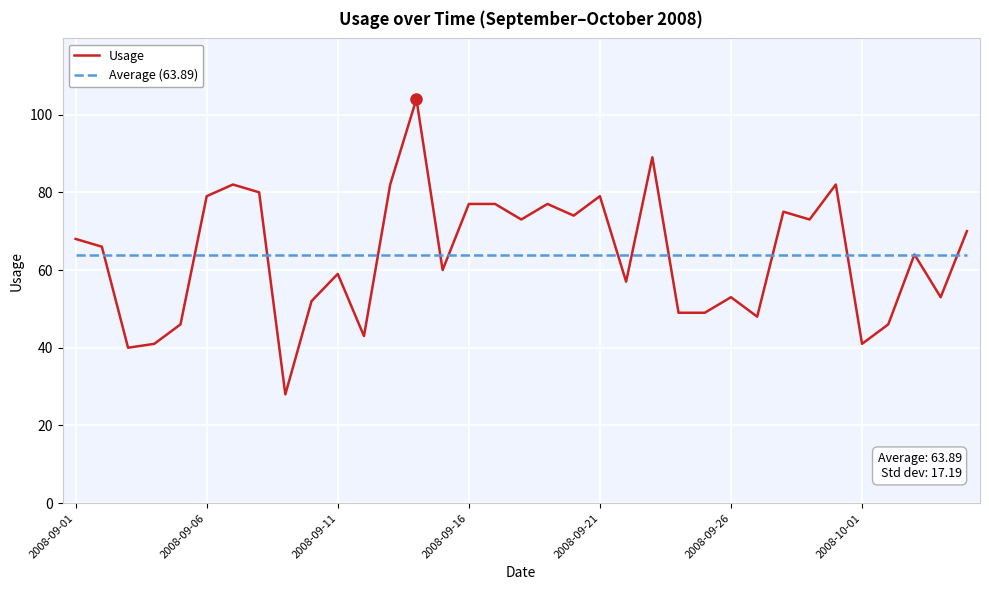

Does the chart have visible grid lines?

Yes